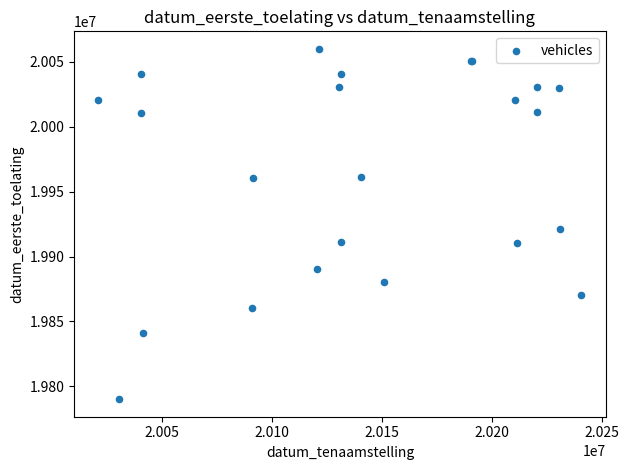

What Y value in the scatter plot is closest to 19925105?

19920922